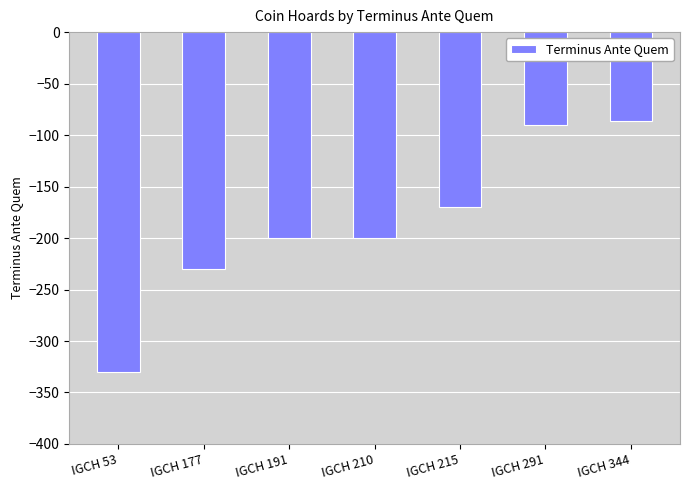

At which category does the chart reach its minimum across all series?

IGCH 53